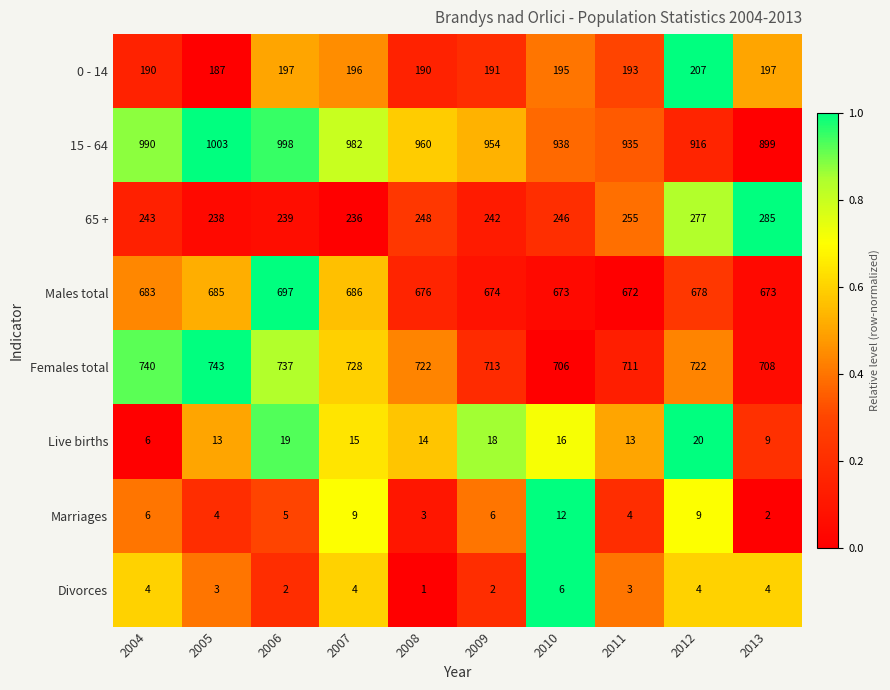

What is the total value across all series at 2012?

2833